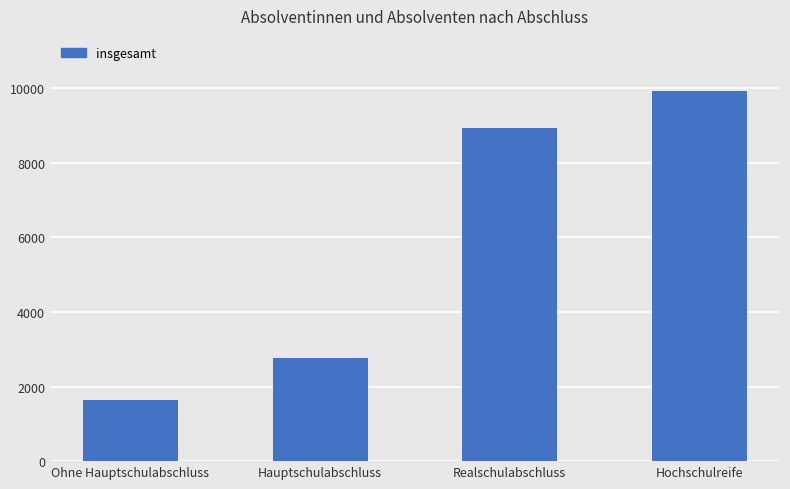

Between Hauptschulabschluss and Hochschulreife, which is larger?

Hochschulreife